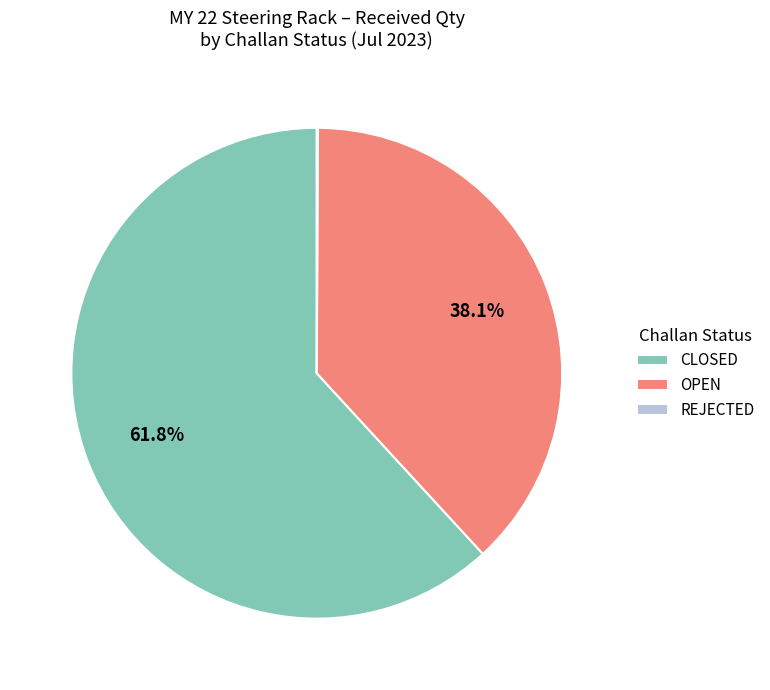

Do CLOSED and OPEN together represent more than half of the pie?

Yes